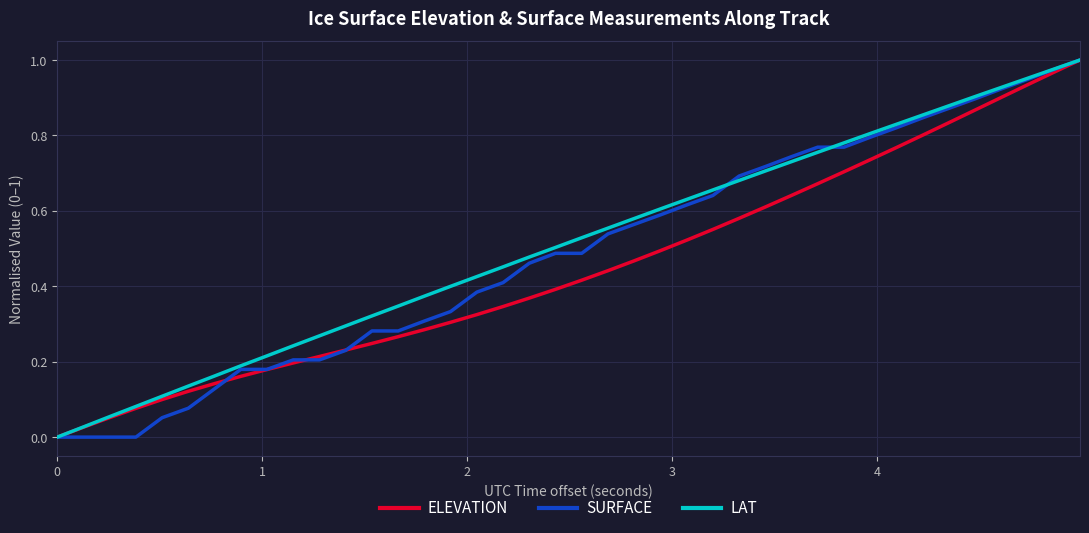

What is the value of the SURFACE point at the 37th from the left?

0.9